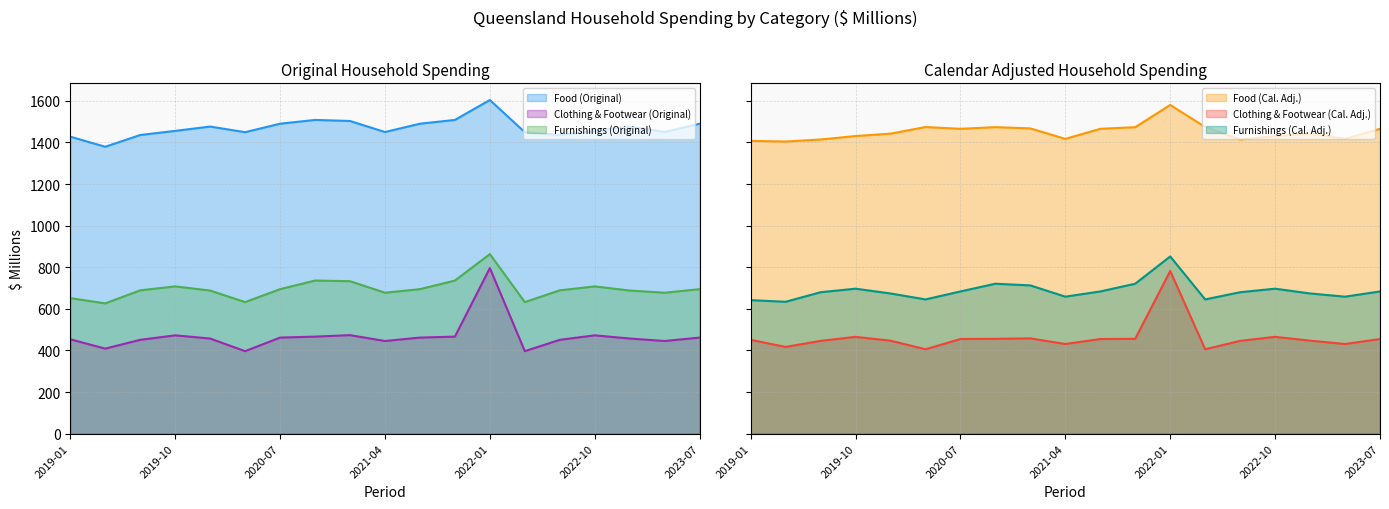

True or false: Furnishings (Original) and Clothing & Footwear (Original) cross at least once.

False